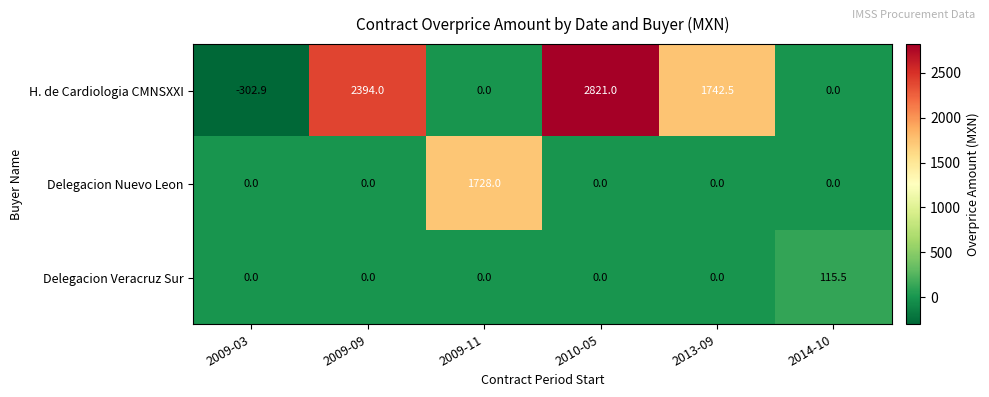

Which series changed the most between 2009-03 and 2010-05?

H. de Cardiologia CMNSXXI